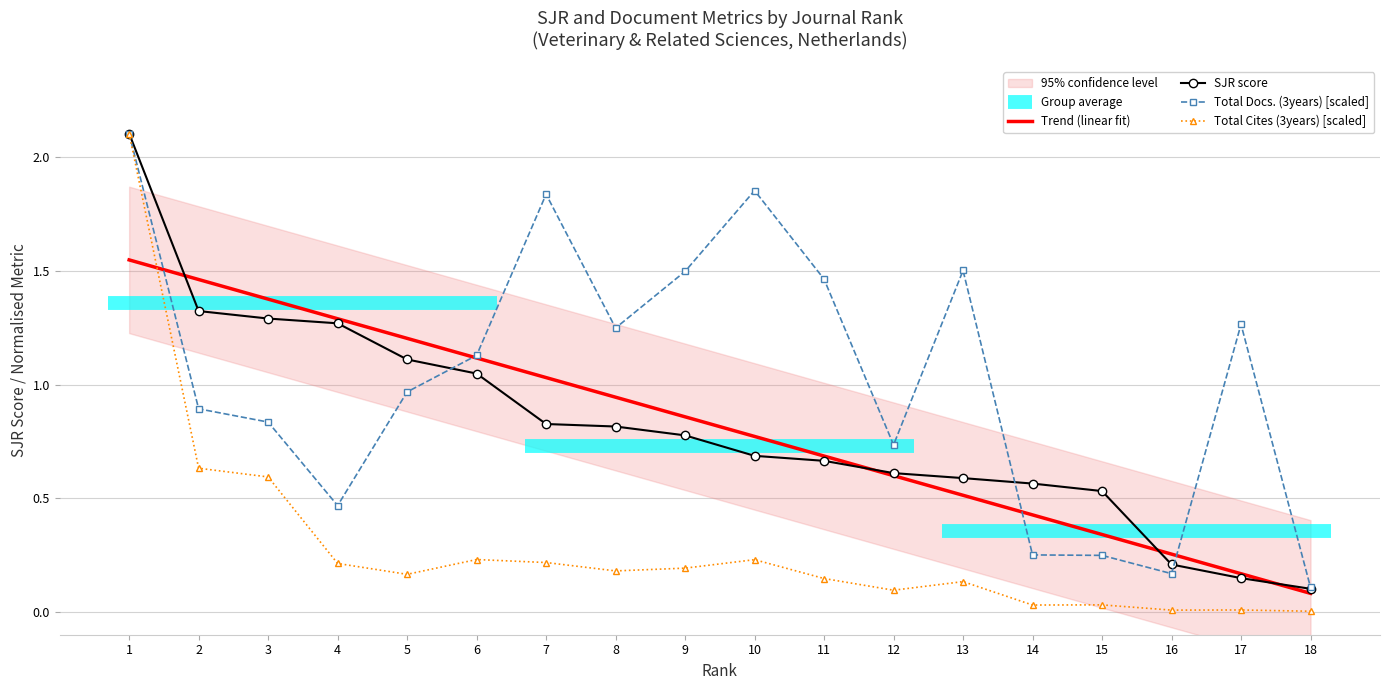

Which series ends up on top after the final intersection of Total Docs. (3years) [scaled] and SJR score?

Total Docs. (3years) [scaled]